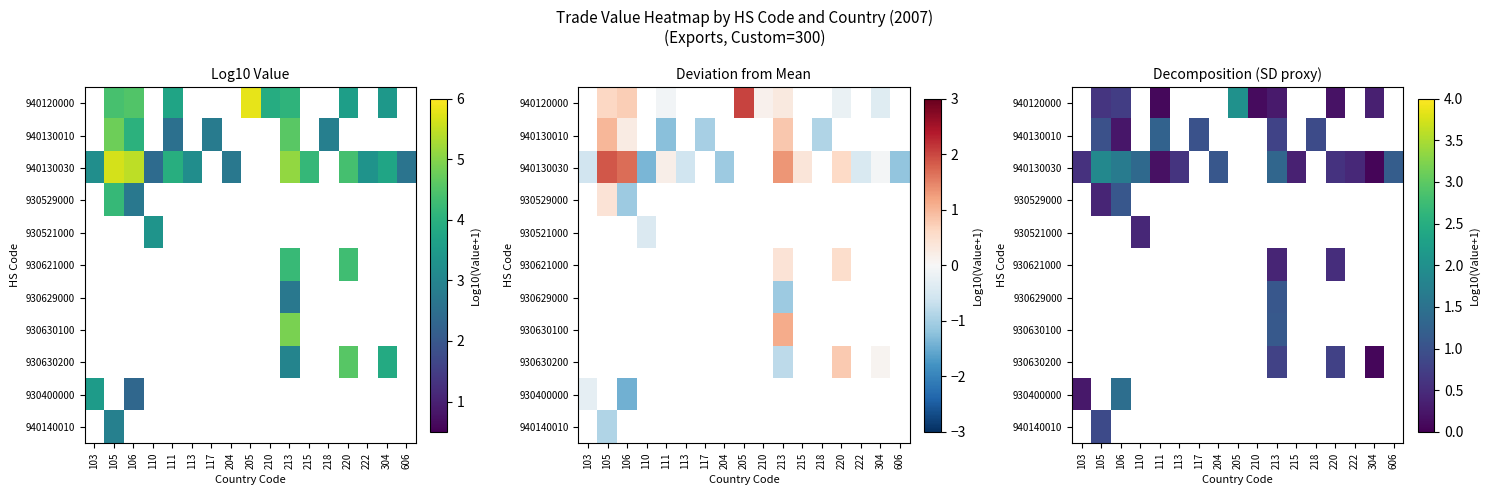

Count the number of data series in this chart.

11